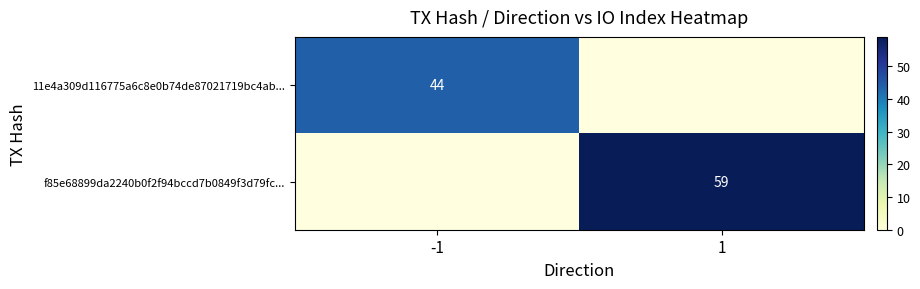

Is it true that f85e68899da2240b0f2f94bccd7b0849f3d79fc... equals 59 at 1?

True